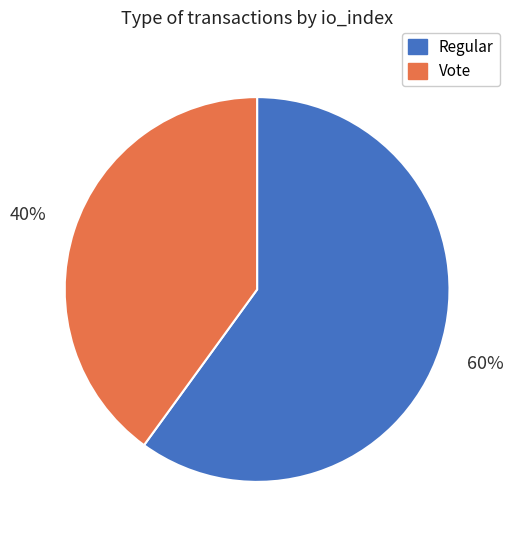

Is there a majority slice in this chart?

Yes